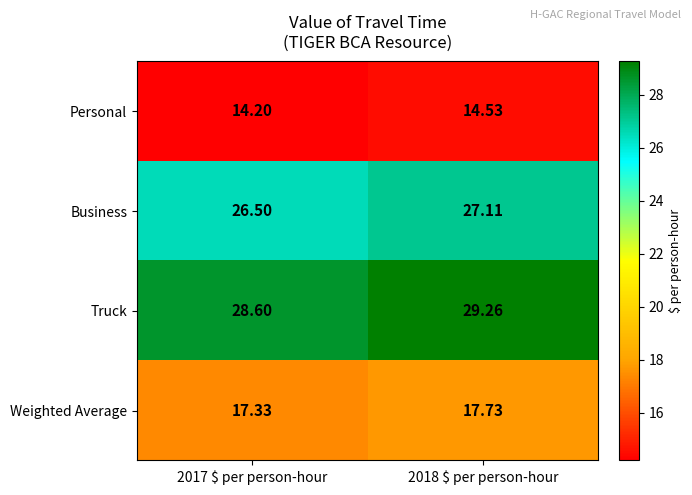

Rank the series by their maximum value, from lowest to highest.

Personal, Weighted Average, Business, Truck